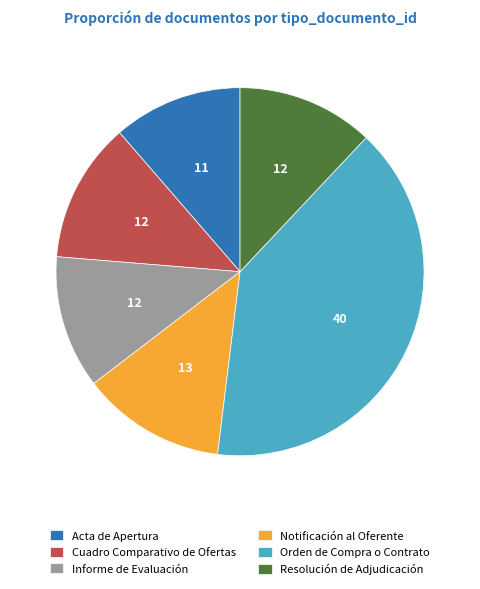

The Acta de Apertura slice represents 4% of the pie. True or false?

False